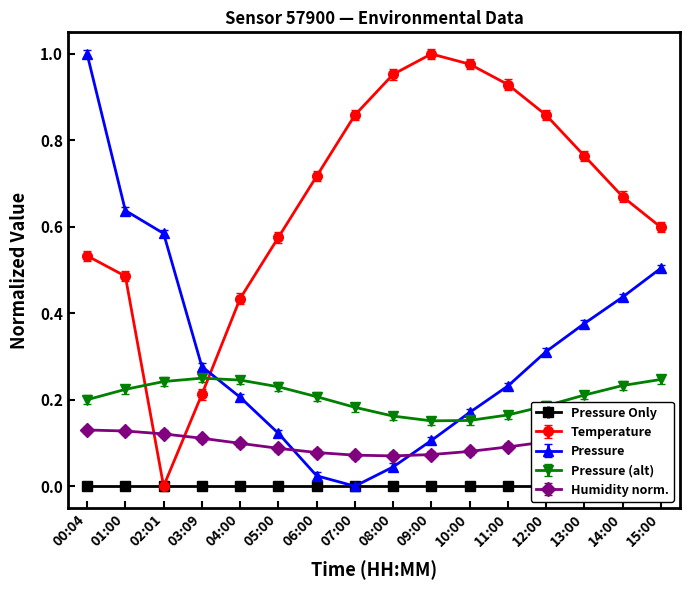

The value of Temperature at 11:00 is 1.7. True or false?

False